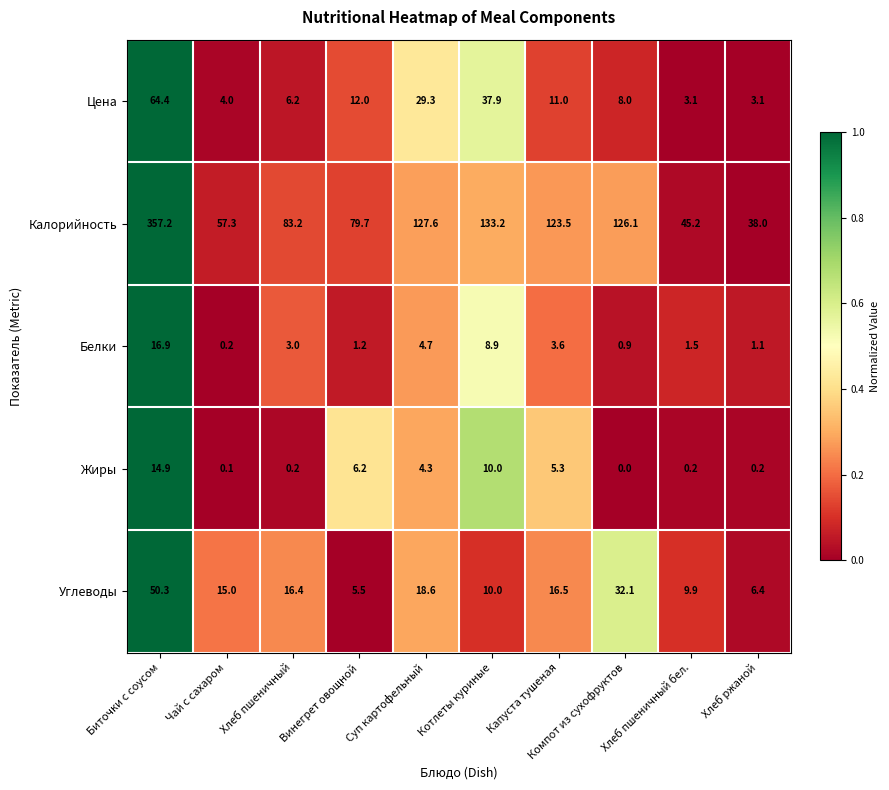

What is the difference between the second highest and minimum values in the Цена series?

34.8